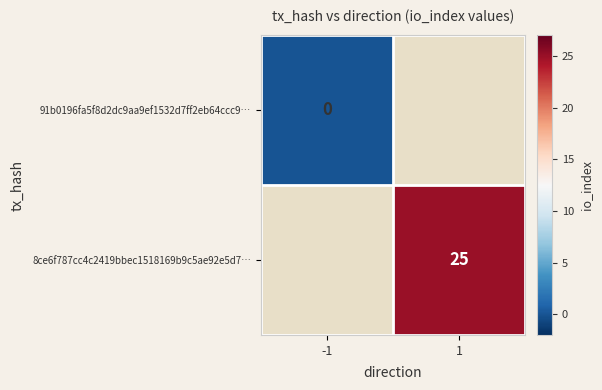

The 8ce6f787cc4c2419bbec1518169b9c5ae92e5d7… series shows 25 at 1. True or false?

True